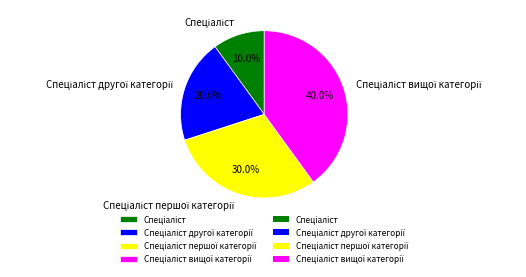

To the nearest percent, what is the average slice percentage?

25%